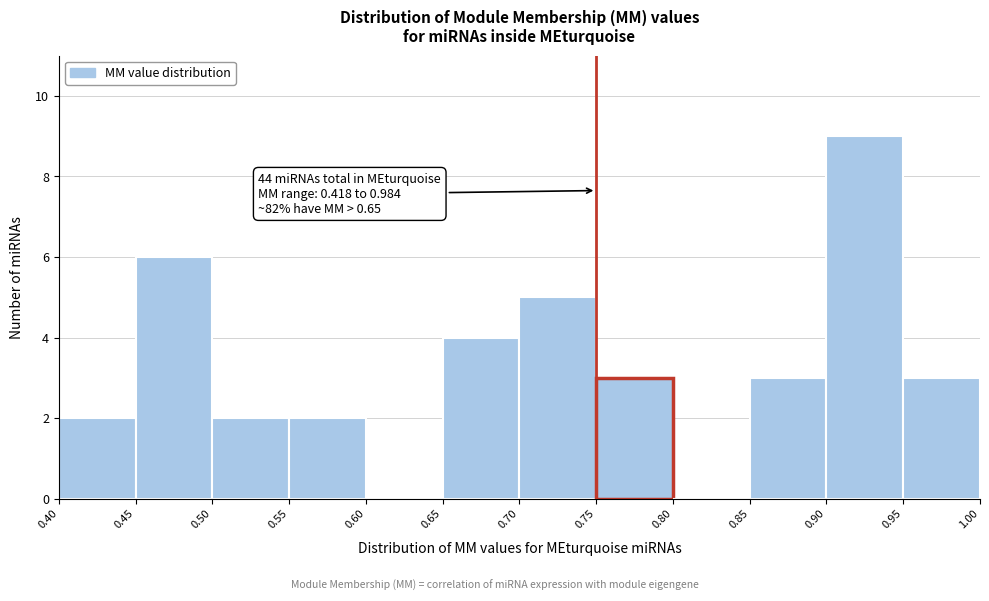

Over which range of the x-axis is the bar tallest?

0.90 to 0.95